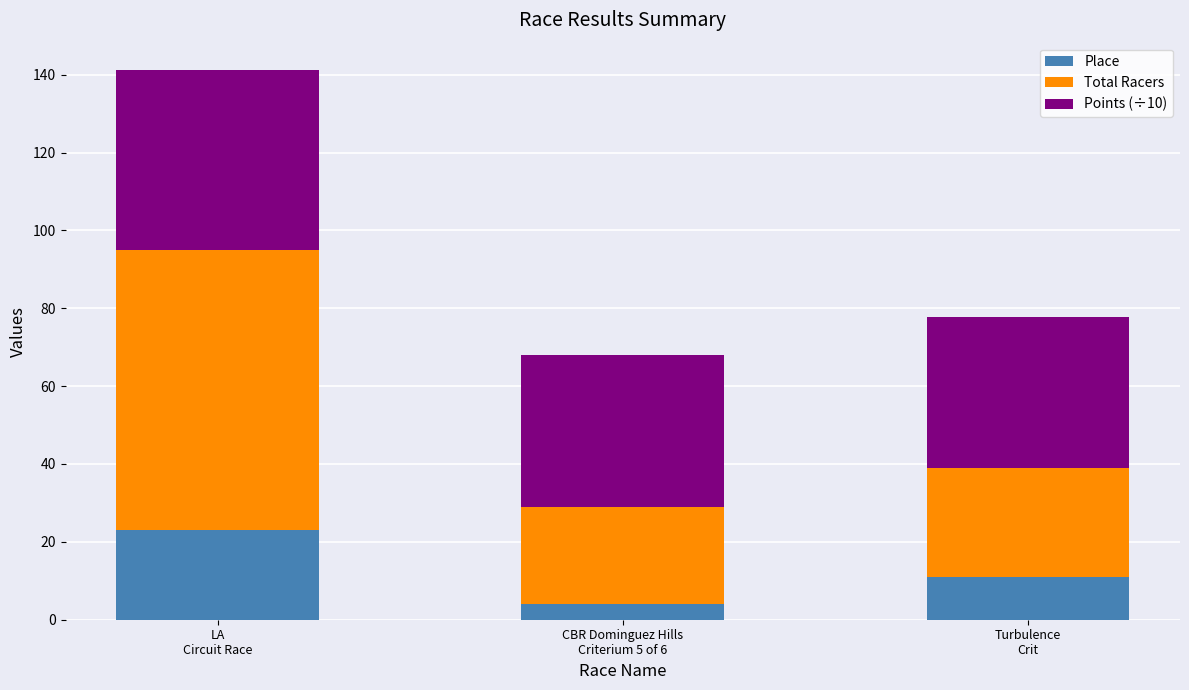

How many categories are shown in the chart?

3